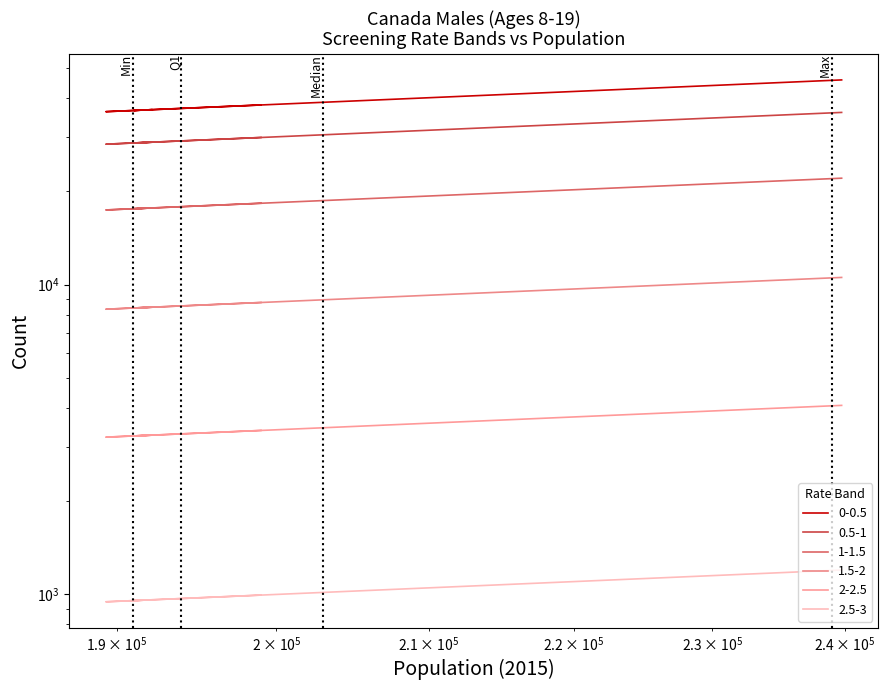

Which series has the largest range (max minus min)?

0-0.5